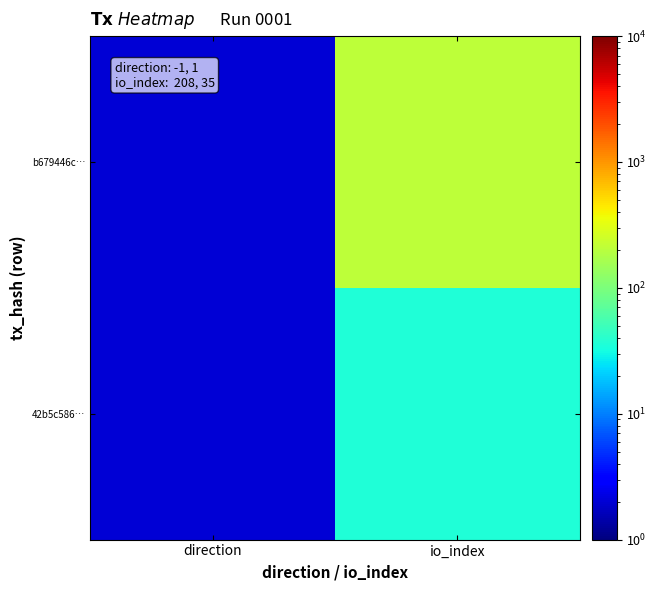

At how many categories does at least one series exceed 102?

1